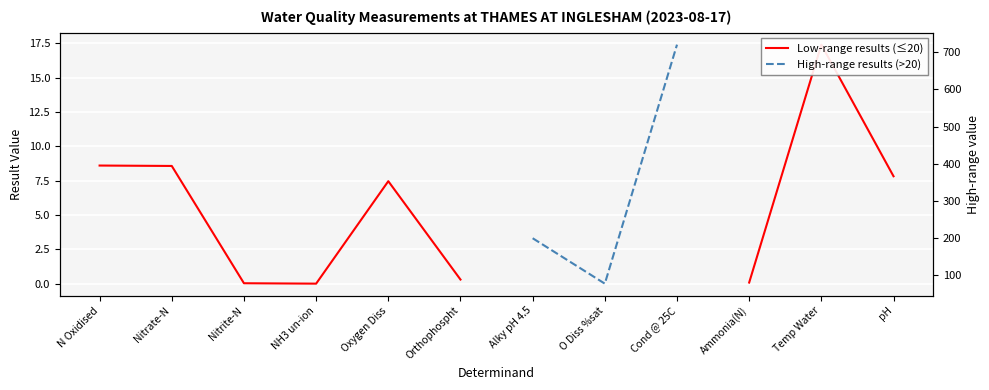

True or false: High-range results (>20) has more than 1 interior local peaks.

False